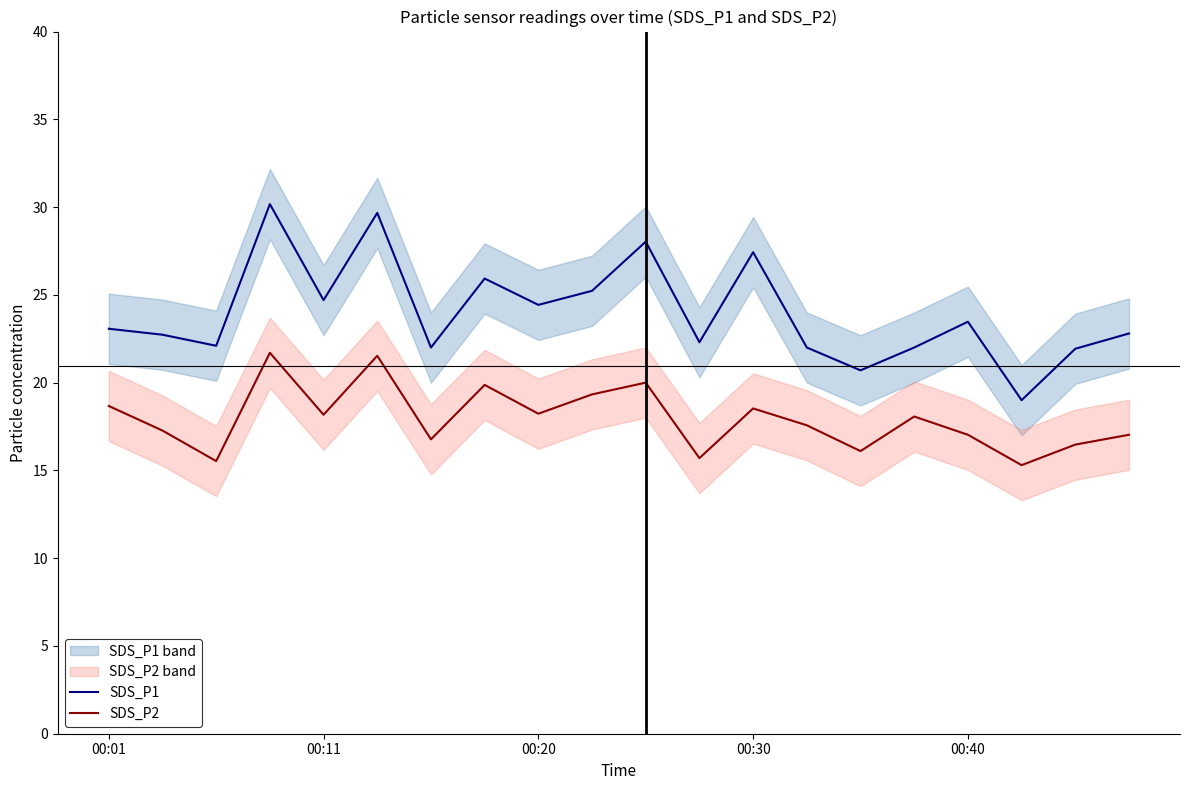

Rank the series at 18 from lowest to highest value.

SDS_P2, SDS_P1